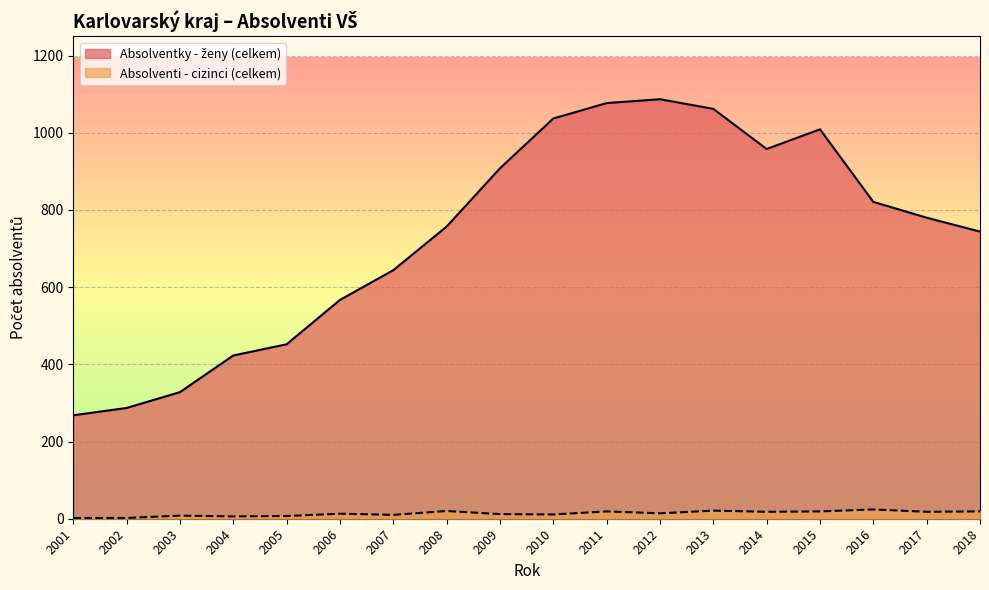

What is the difference between the maximum and minimum values in the Absolventi - cizinci (celkem) series?

22